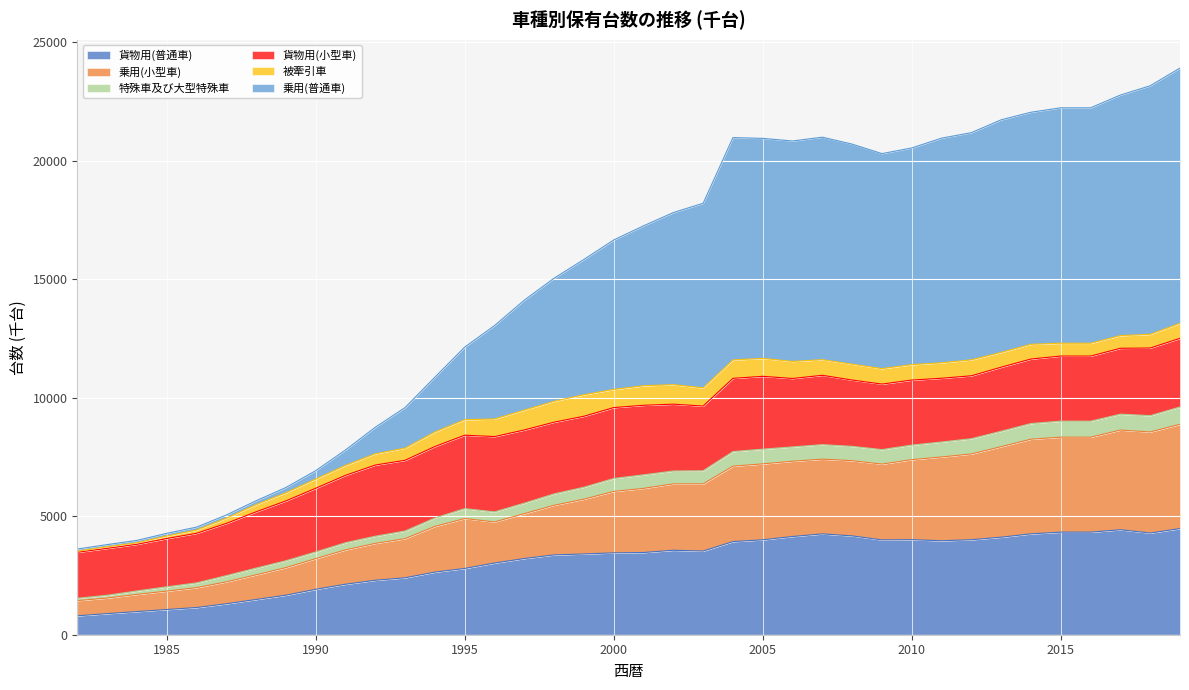

What is the maximum value for 貨物用(普通車)?

4481